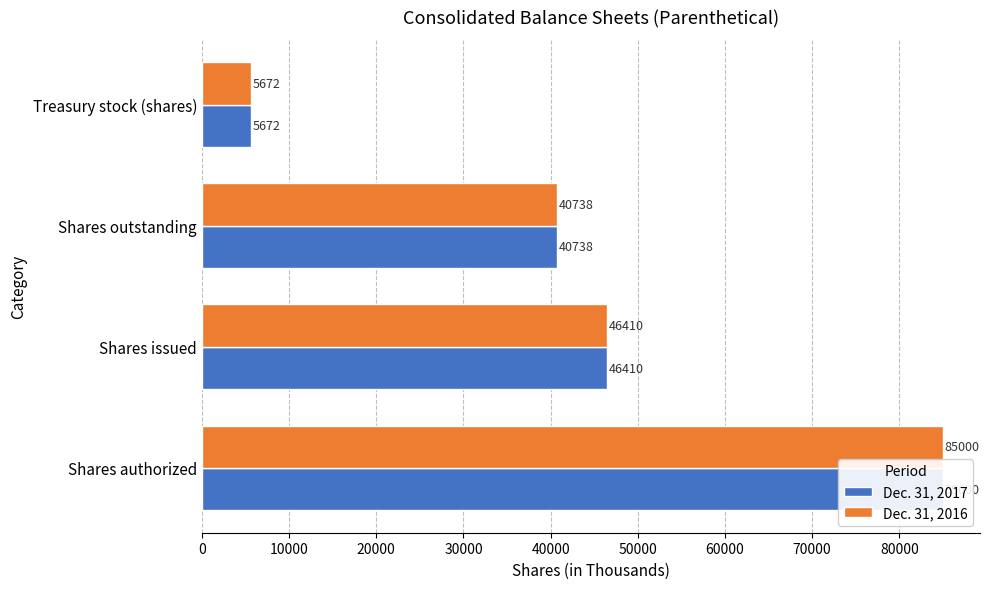

Is it true that Dec. 31, 2016 equals 85000 at Shares authorized?

True